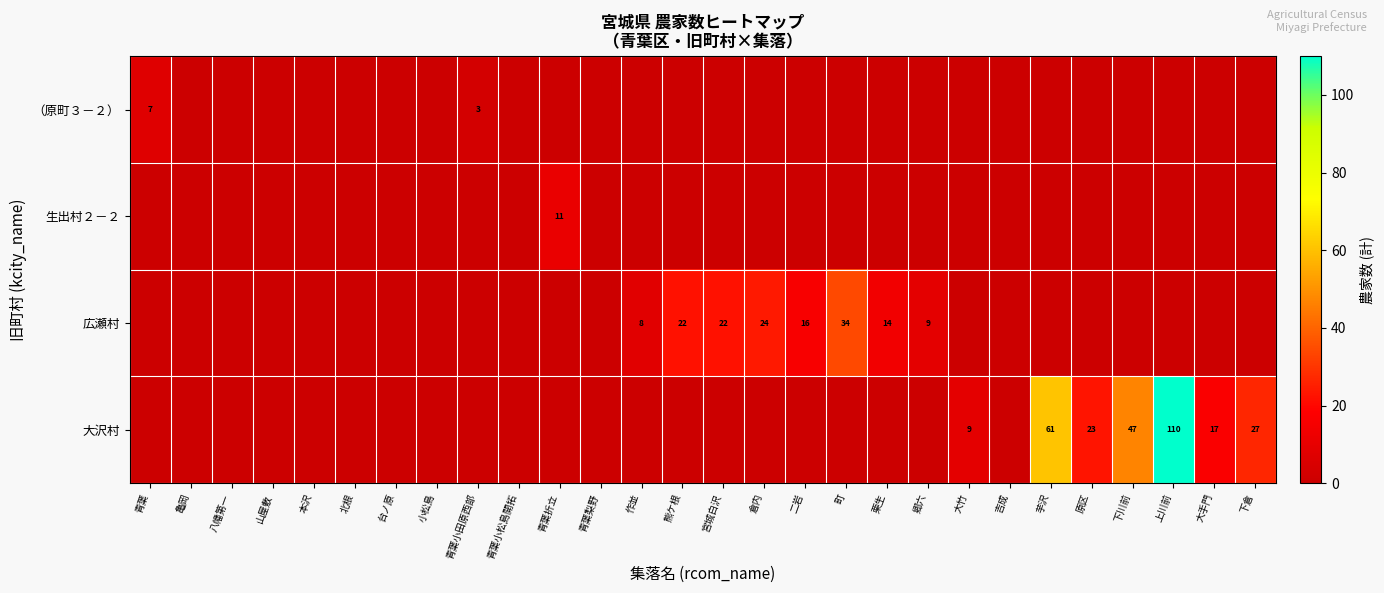

Is it true that （原町３－２） equals 7 at 青葉?

True